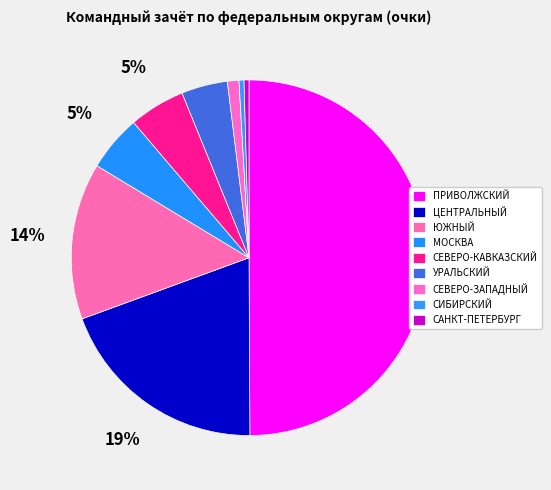

To the nearest percent, what is the average slice percentage?

11%